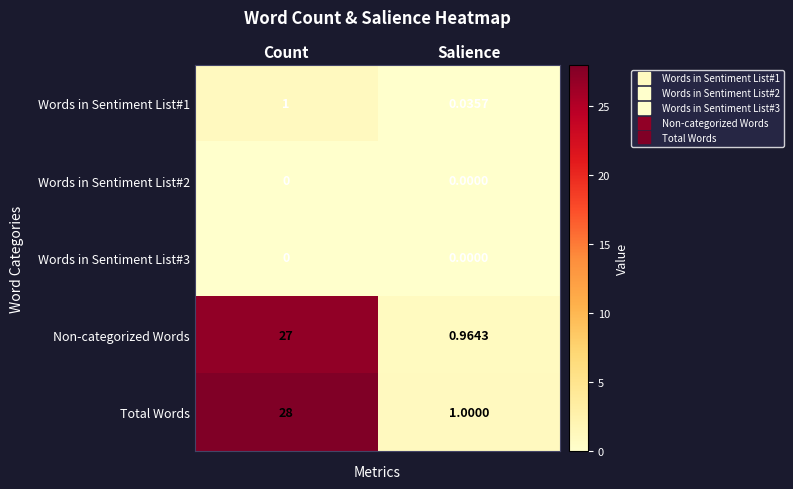

Which label corresponds to the largest value in the chart?

Count